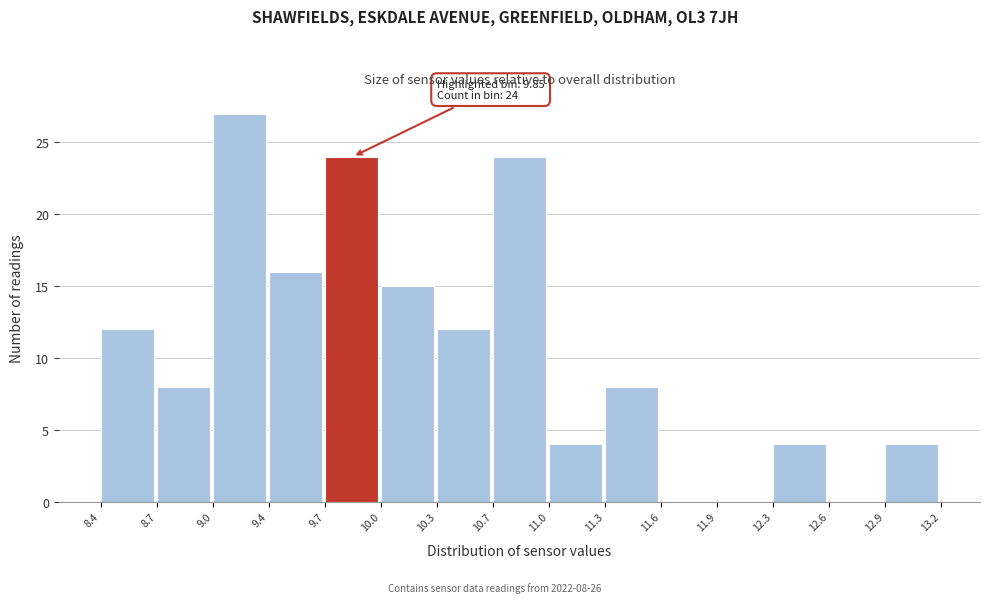

Which range on the x-axis has the tallest bar?

9.0 to 9.4